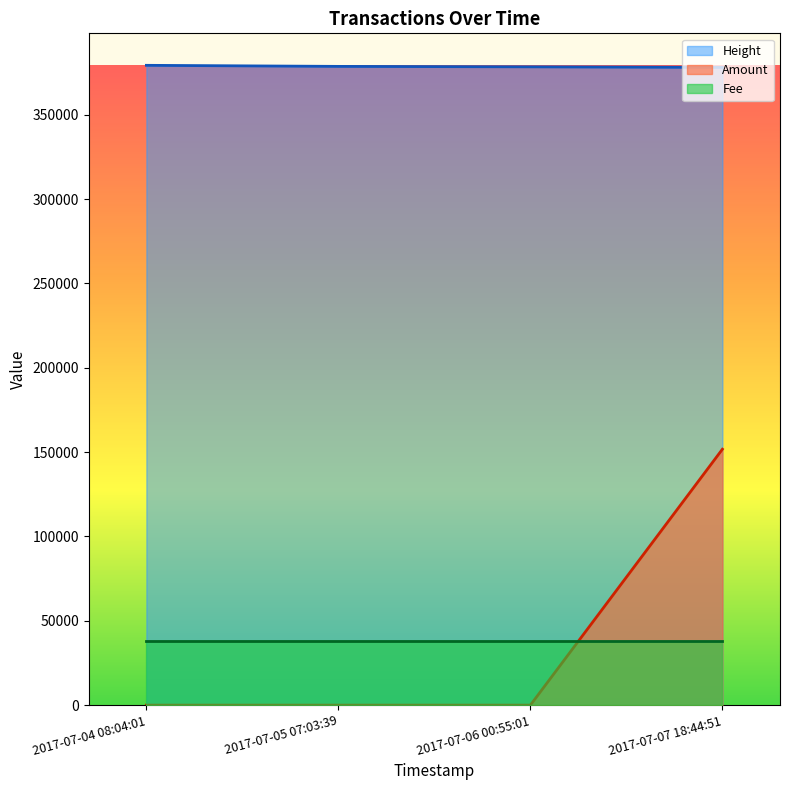

True or false: Height and Fee cross at least once.

False